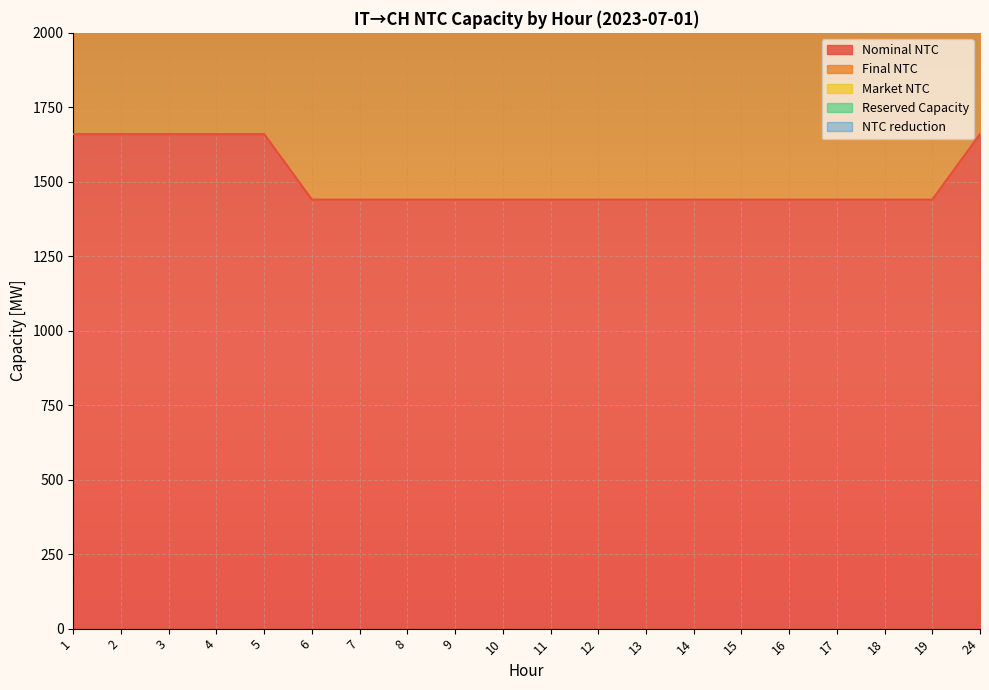

Which label corresponds to the largest value in the chart?

1